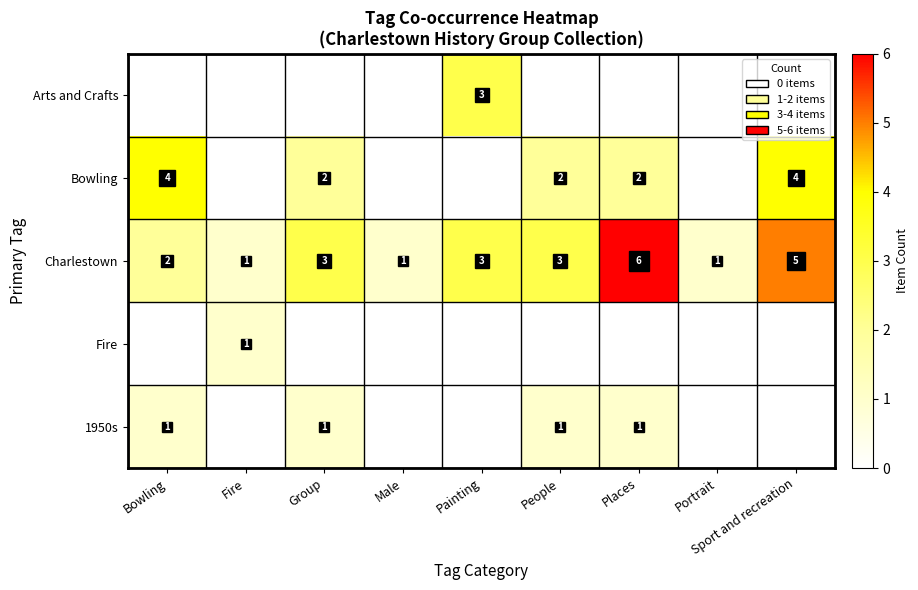

What value does the Charlestown series have at Group?

3